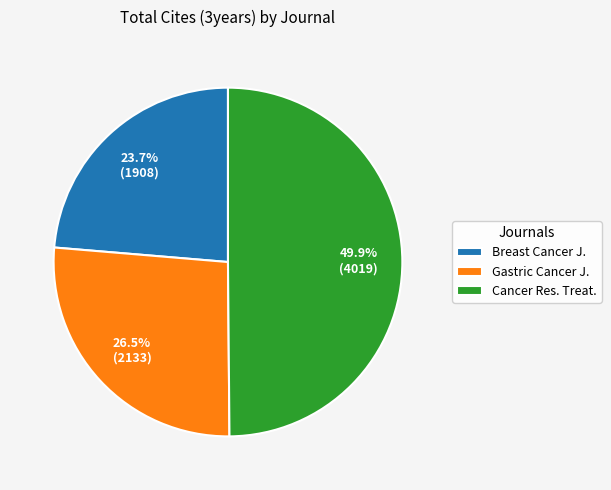

Which has a higher value, Breast Cancer J. or Gastric Cancer J.?

Gastric Cancer J.